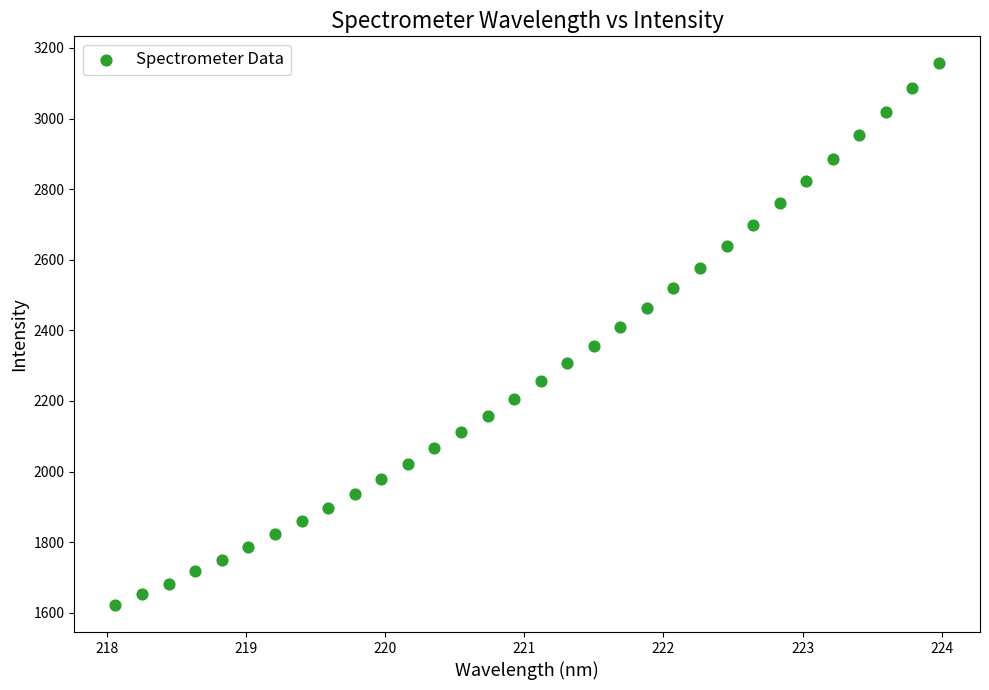

What is the range of Y values (max minus min)?

1534.0